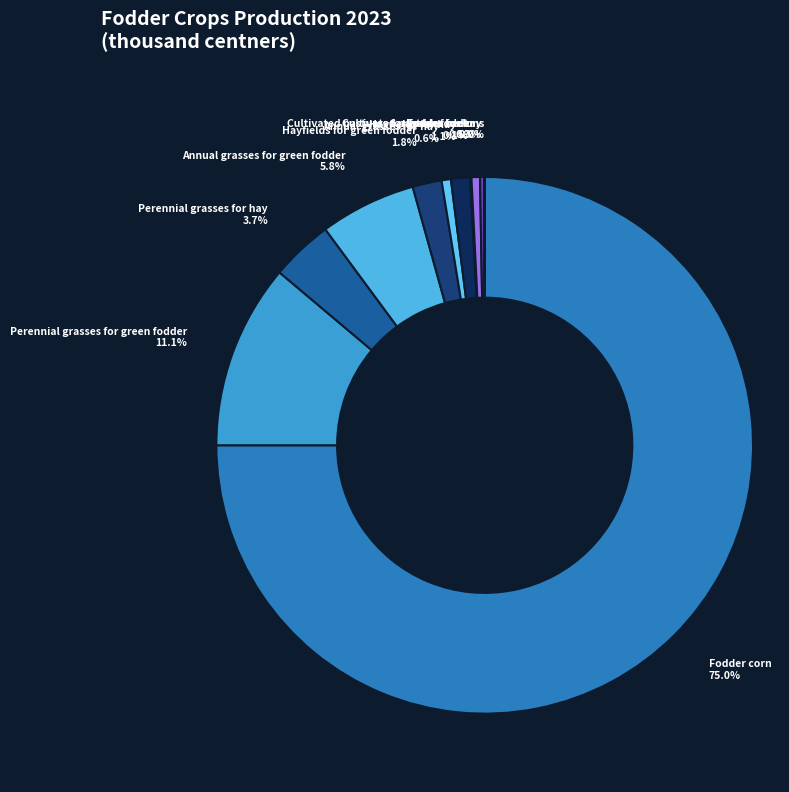

What is the largest slice in the pie chart?

Fodder corn